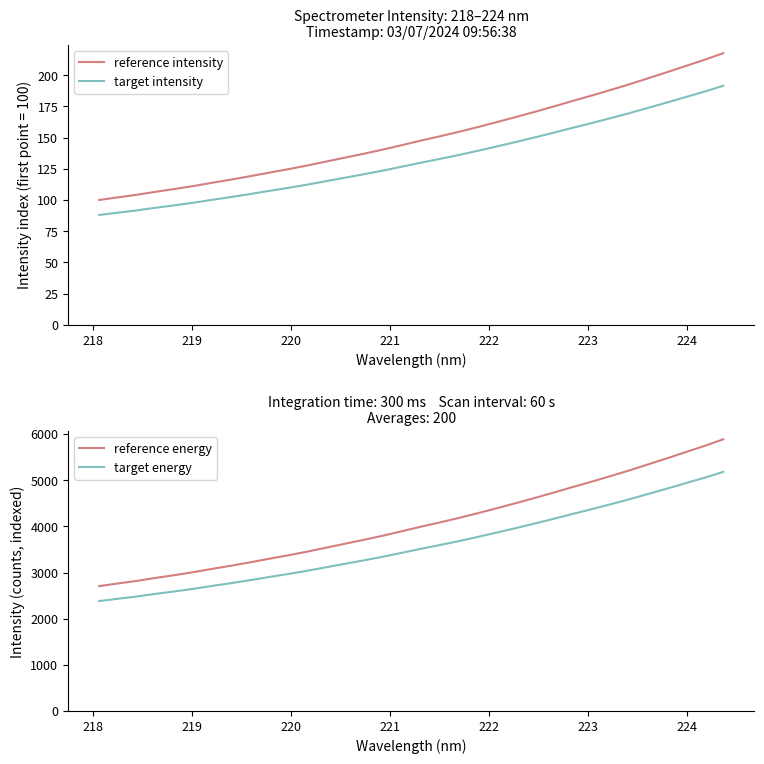

What is the value of the target intensity point at the 9th from the left?

104.8